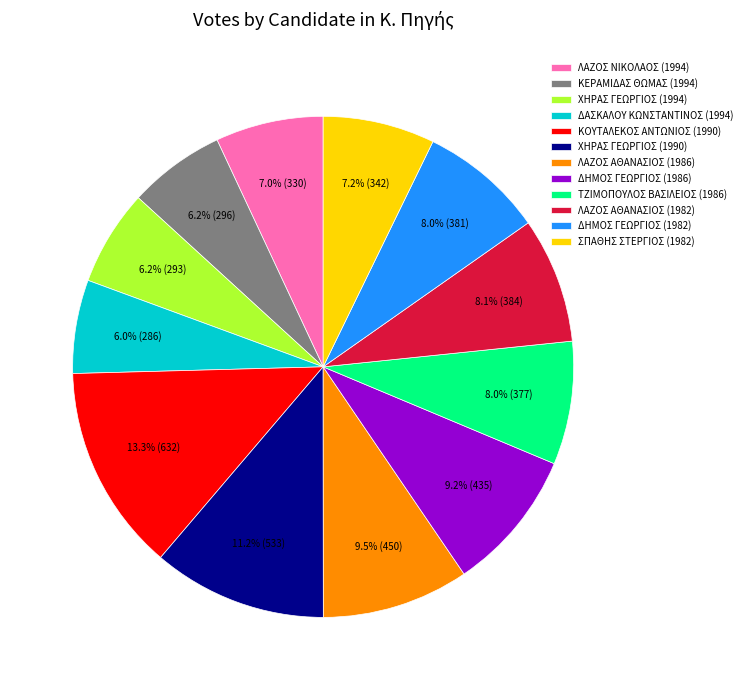

To the nearest percent, what portion does ΛΑΖΟΣ ΝΙΚΟΛΑΟΣ (1994) represent?

7%